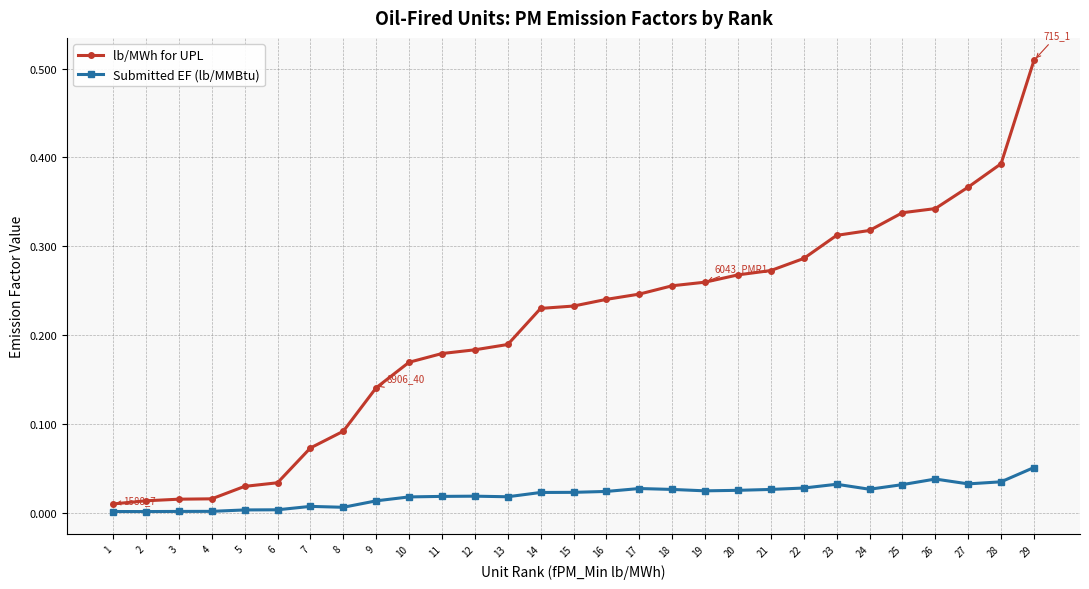

The Submitted EF (lb/MMBtu) series shows 0.0 at 13. True or false?

True